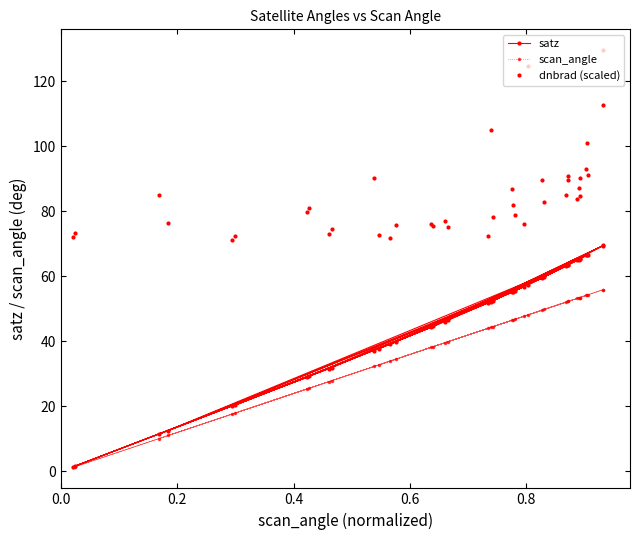

Which series has the largest total across all categories?

dnbrad (scaled)